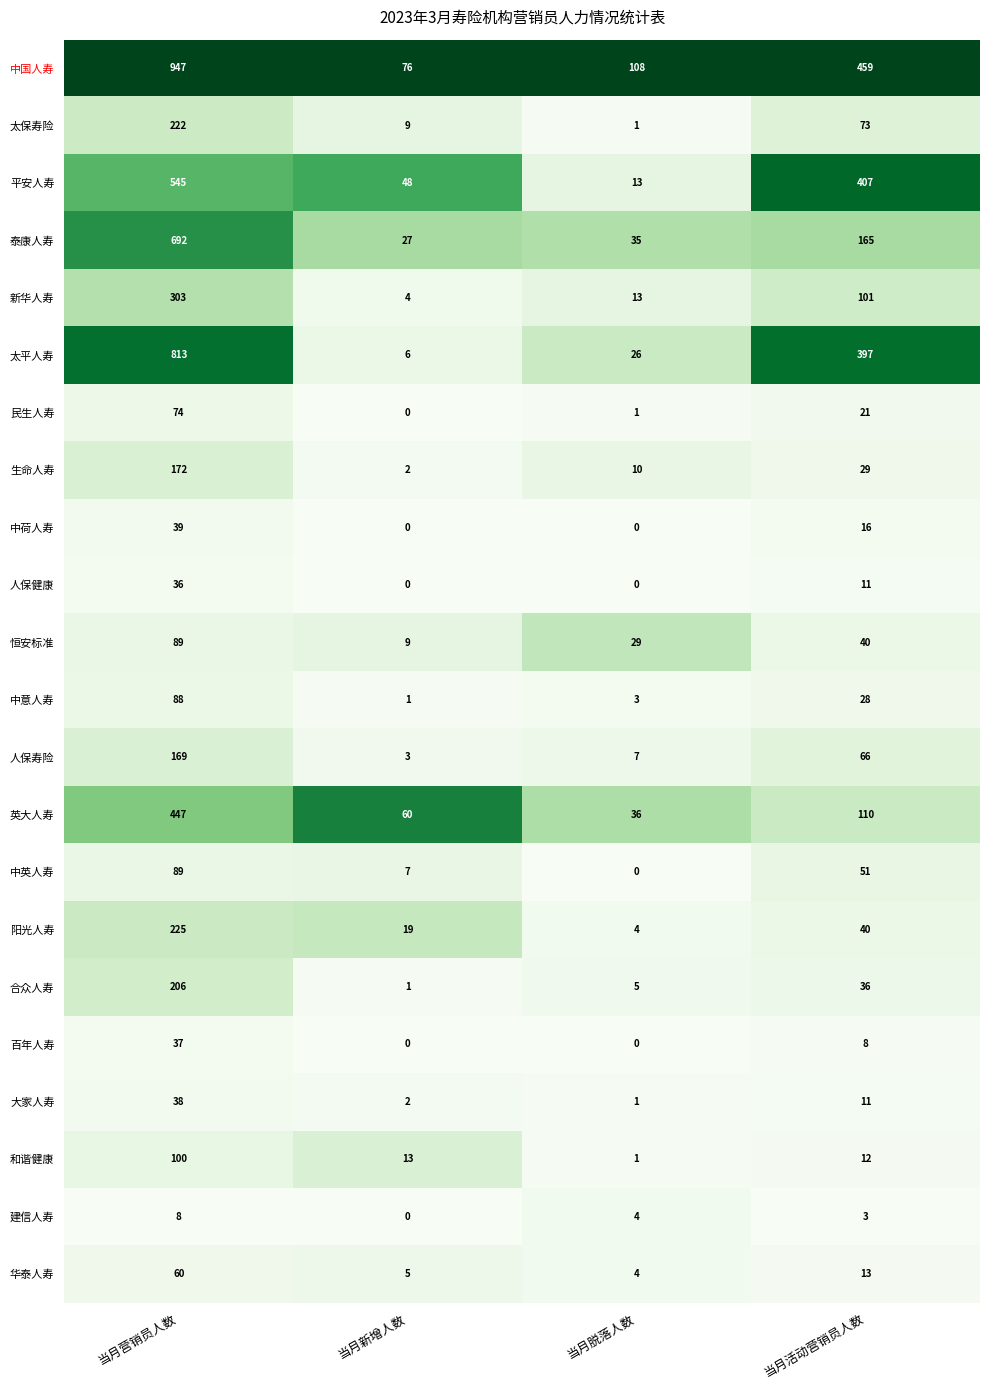

The 合众人寿 series shows 63 at 当月营销员人数. True or false?

False